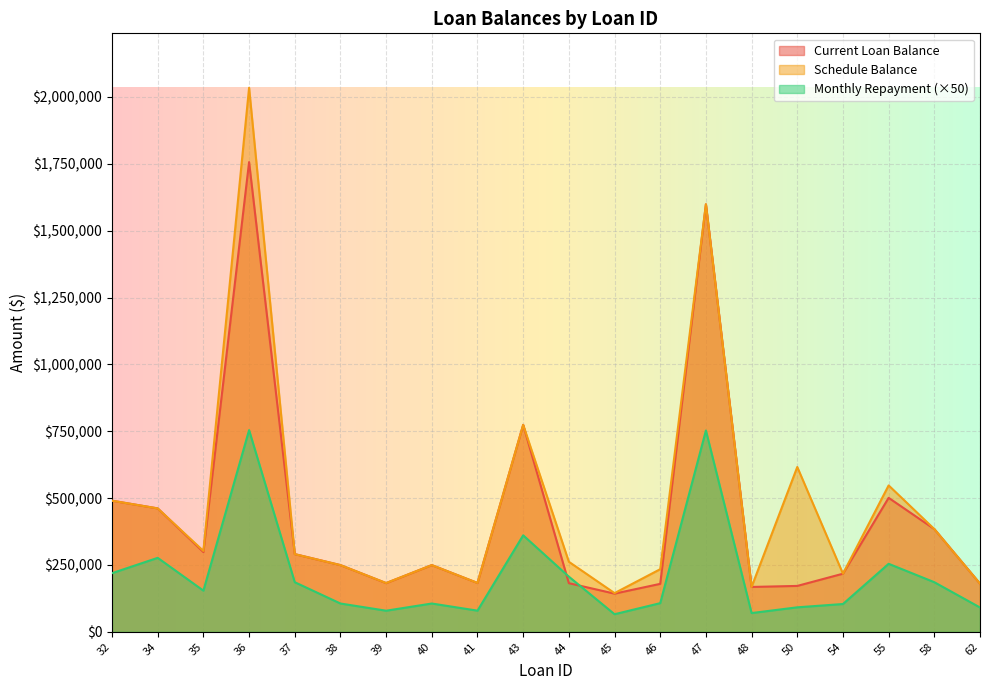

How many intersections are there between Current Loan Balance and Monthly Repayment?

2